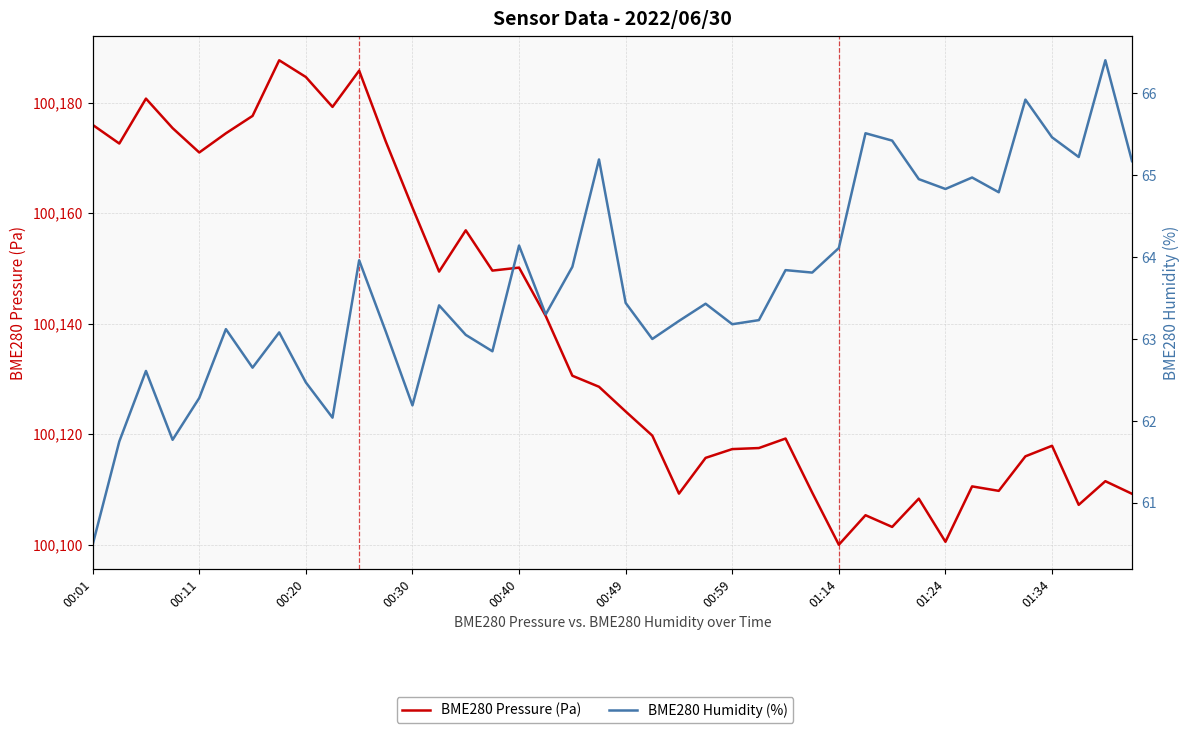

What are all the series names shown in the legend?

BME280 Pressure (Pa), BME280 Humidity (%)